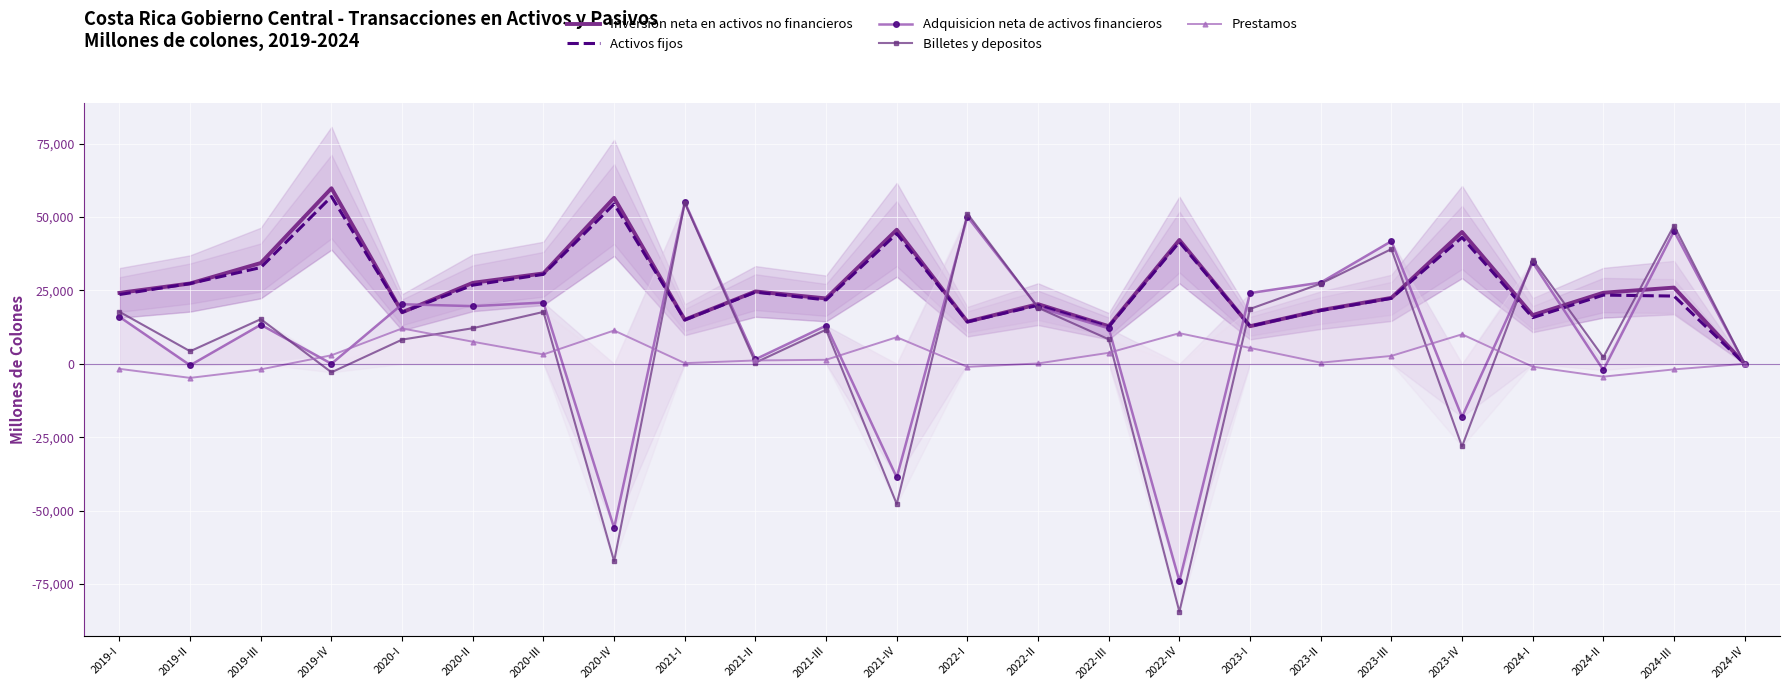

Rank the series at 2021-III from lowest to highest value.

Prestamos, Billetes y depositos, Adquisicion neta de activos financieros, Activos fijos, Inversion neta en activos no financieros